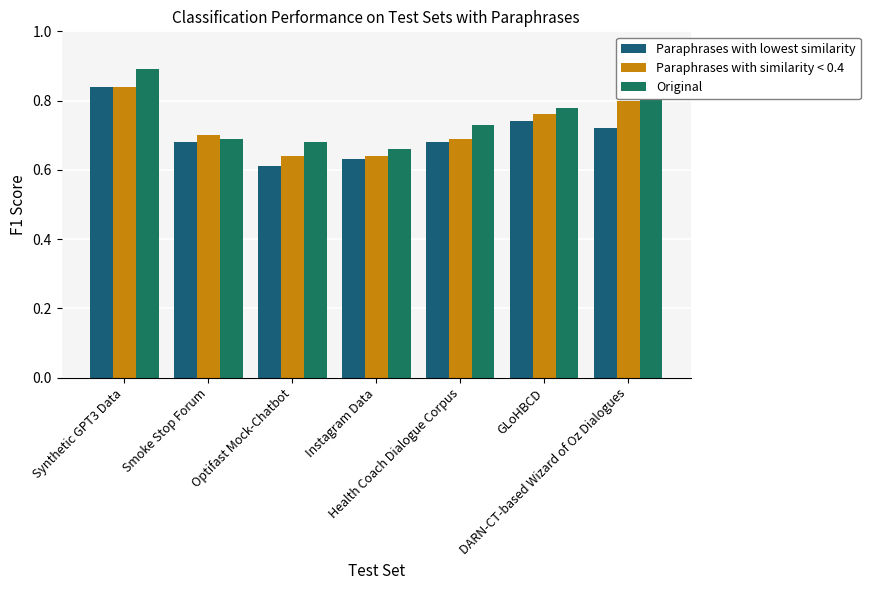

Does the chart contain stacked bars?

No